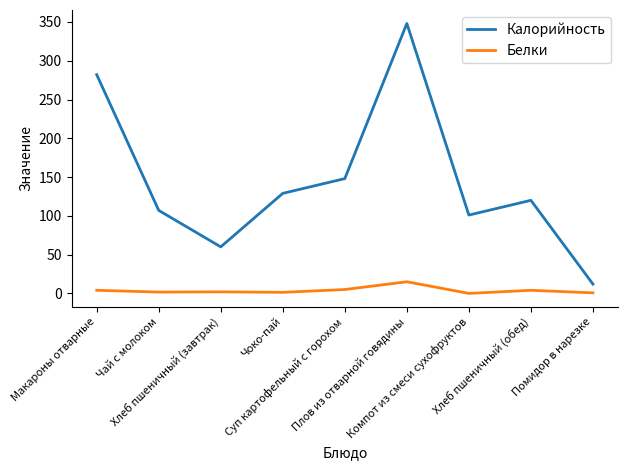

How many lines are shown in the chart?

2